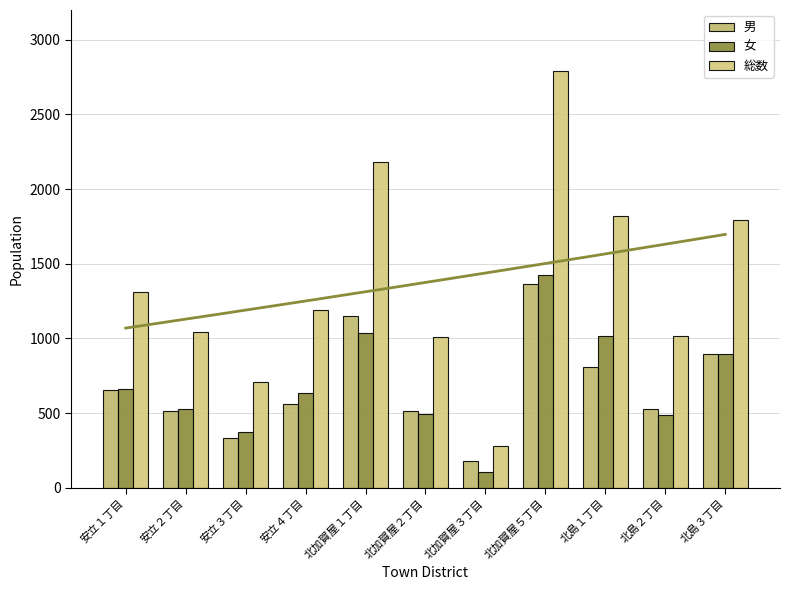

How many distinct data groups are displayed?

3